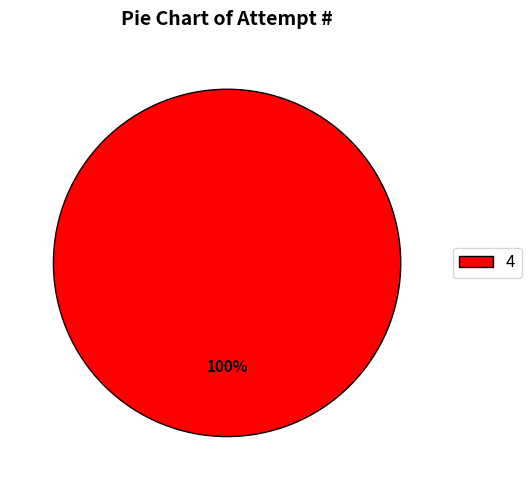

How many segments does this pie chart have?

1